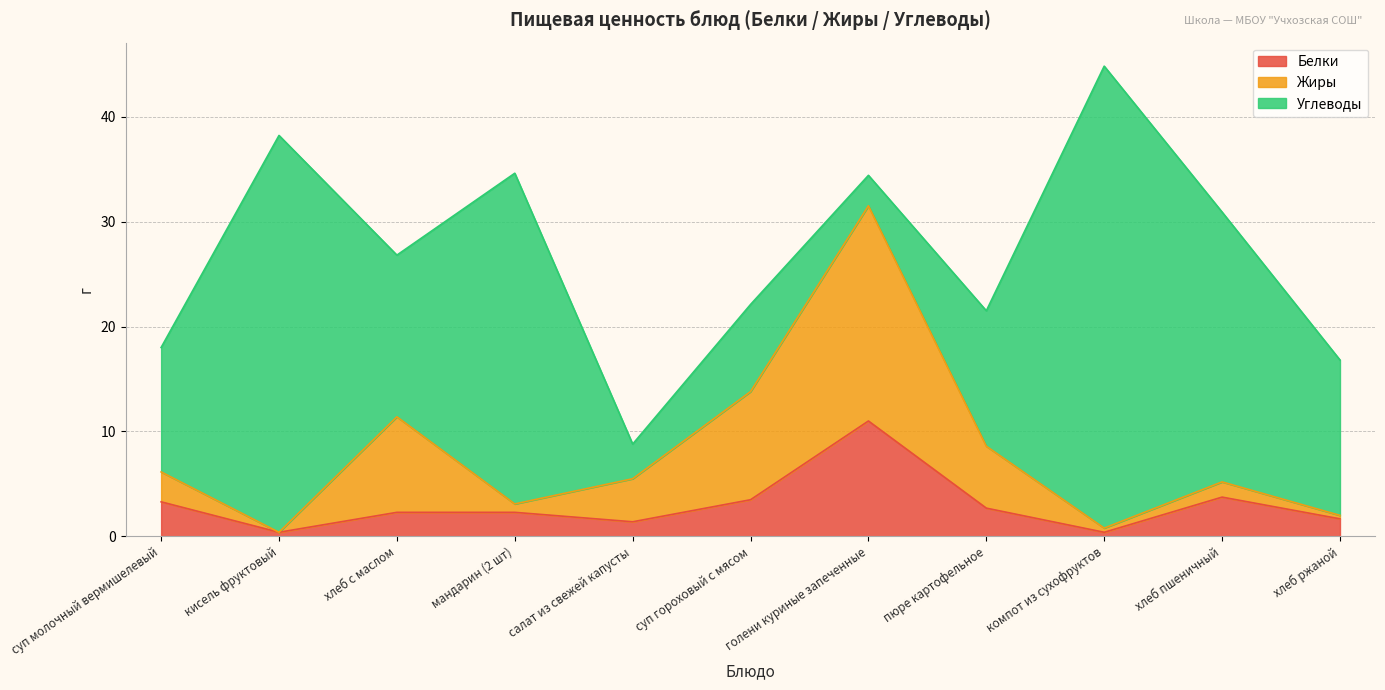

Read the Белки value at суп гороховый с мясом.

3.5